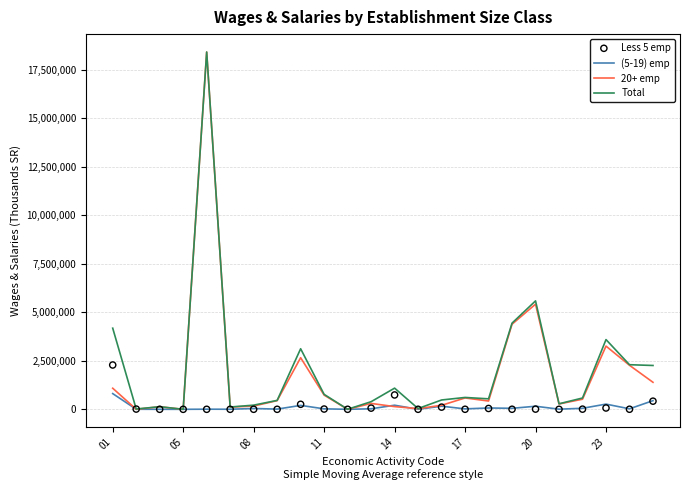

What are all the series names shown in the legend?

(5-19) emp, 20+ emp, Total, Less 5 emp